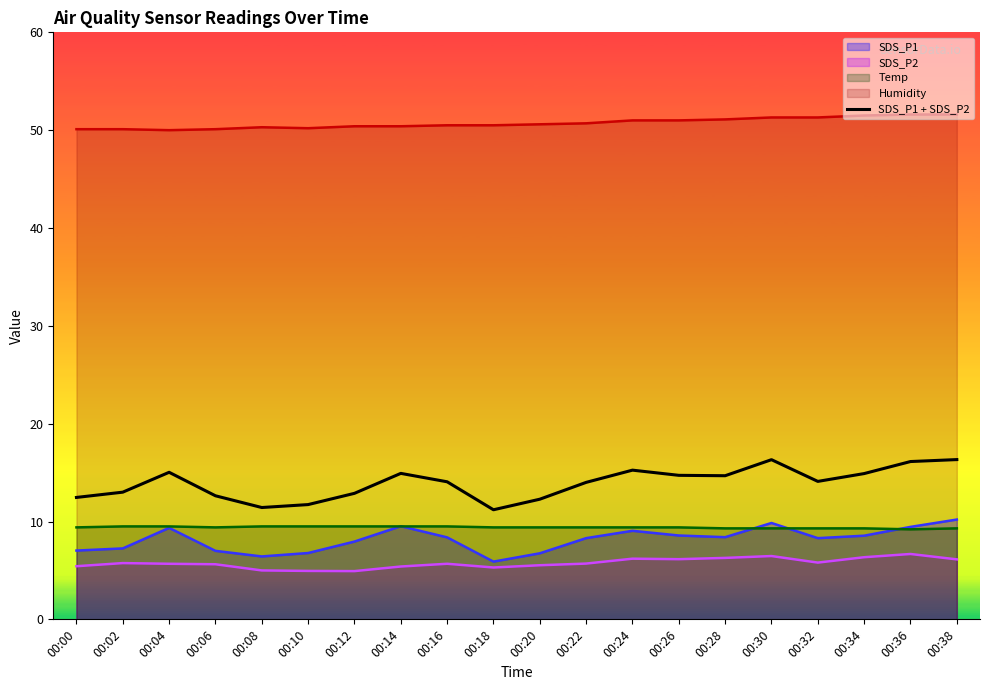

At which label is the value closest to 13?

00:02